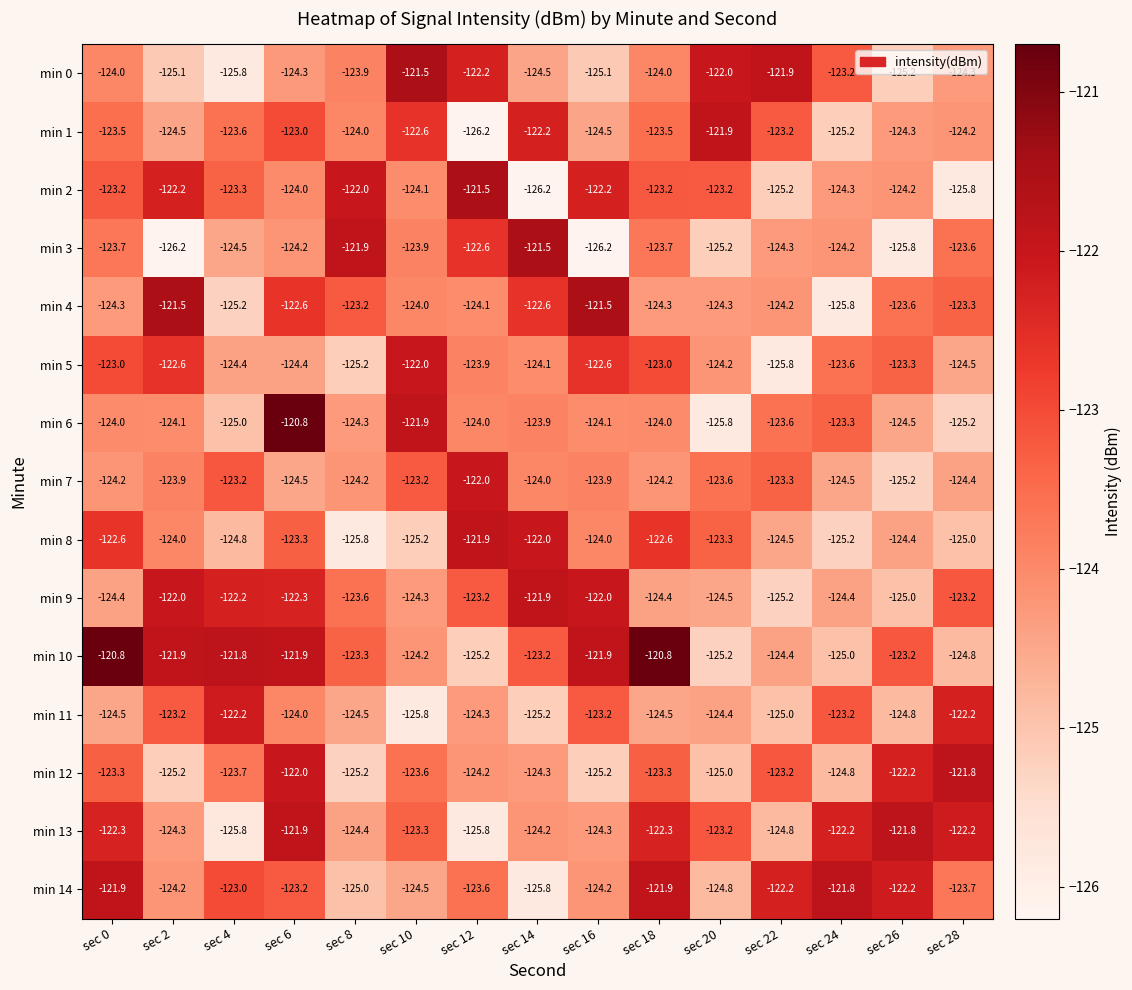

What is the sum of the min 4 values at sec 12 and sec 2?

-245.6